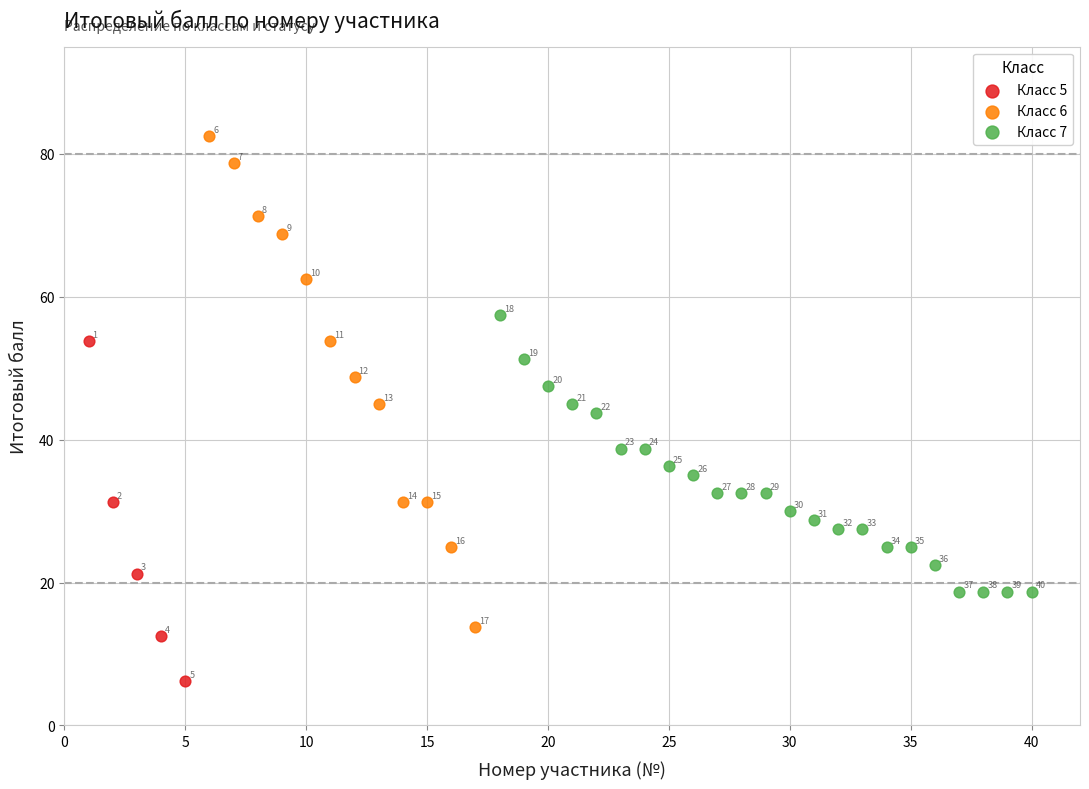

Which series has the widest spread of Y values?

Класс 6